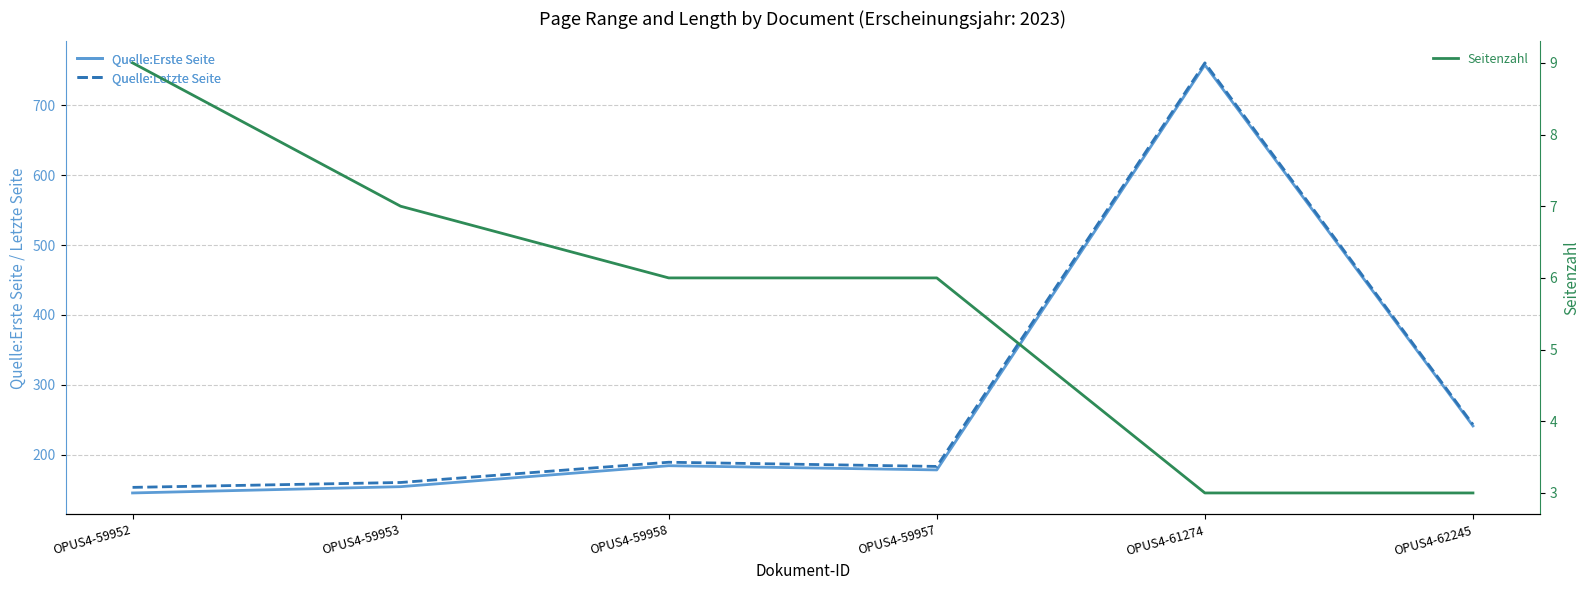

What is the label of the 2nd point from the left?

OPUS4-59953